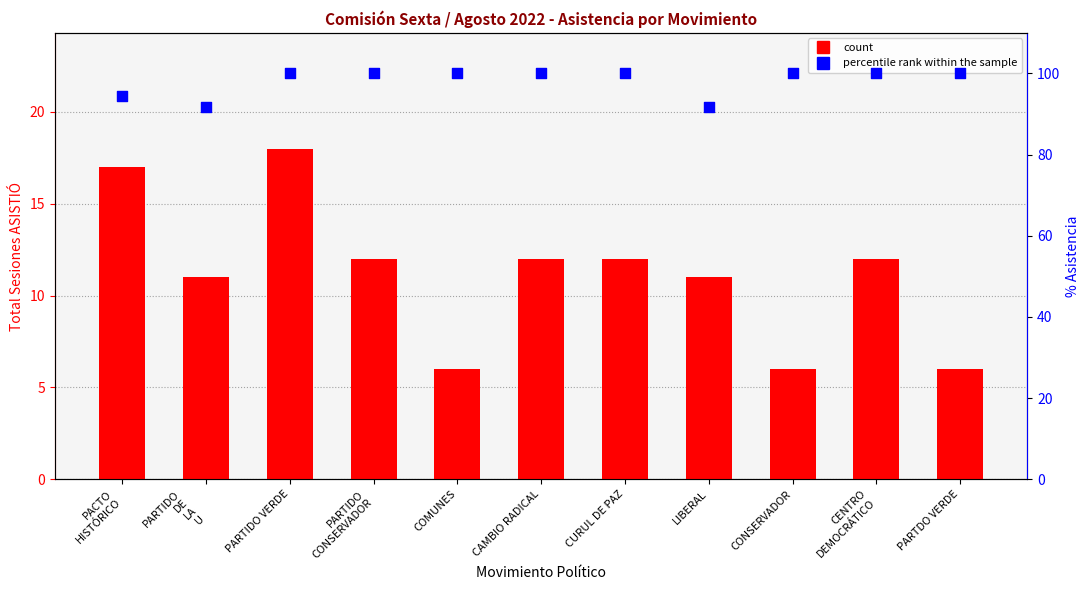

Which series reaches the maximum Y coordinate?

percentile rank within the sample